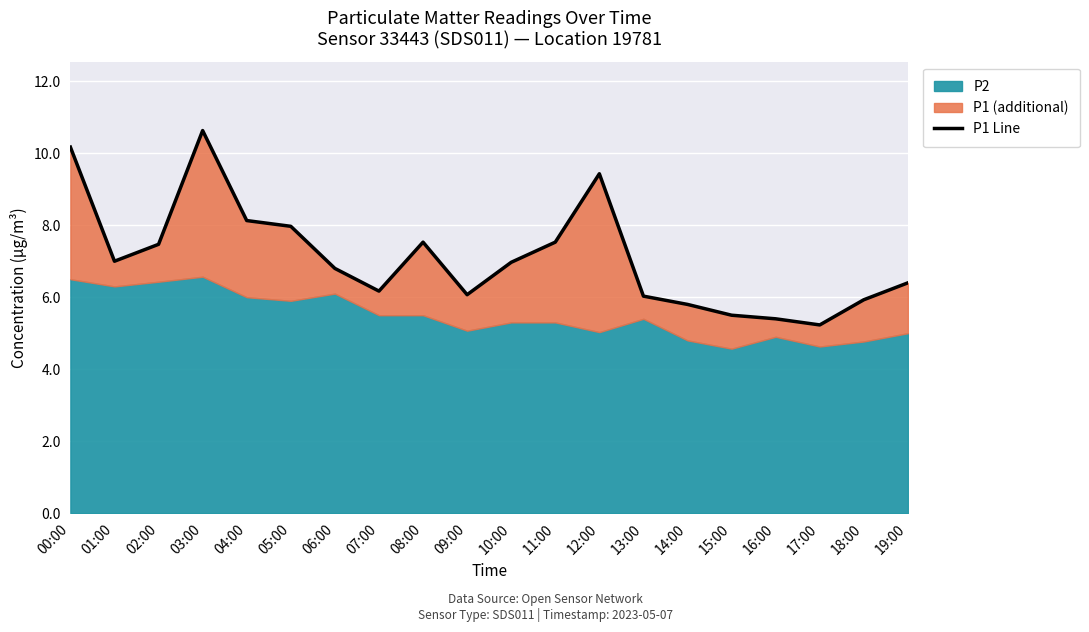

The chart shows a value of 1.1 at 17:00. True or false?

False